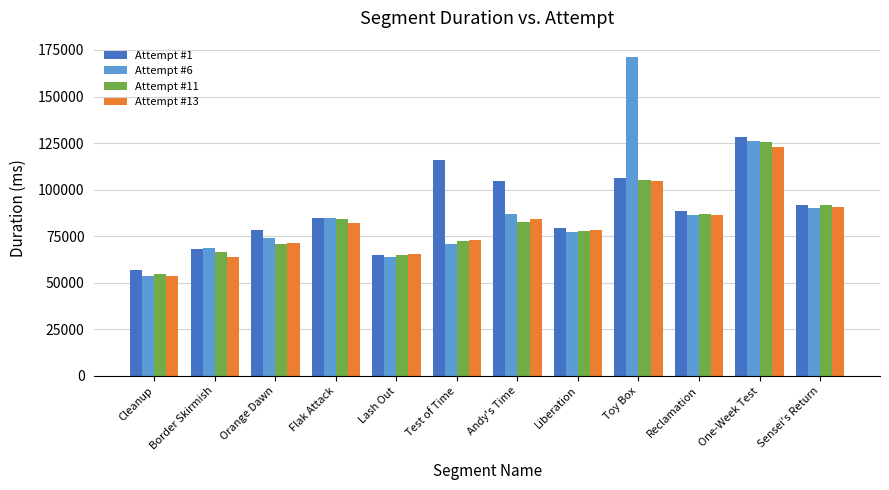

How many groups of bars are there?

12